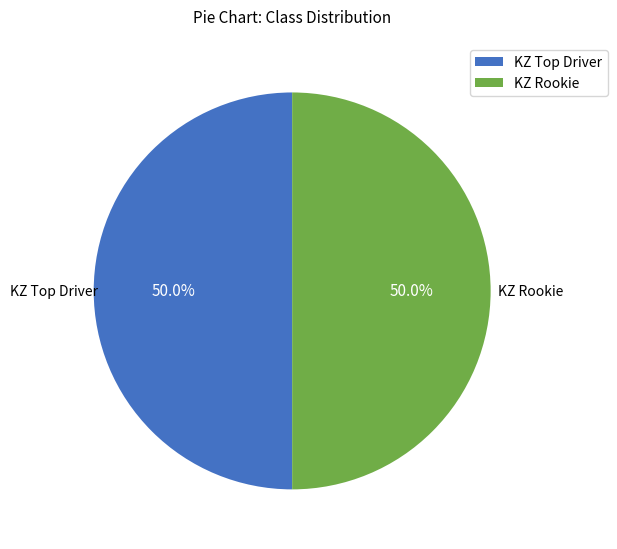

What portion of the pie excludes KZ Rookie?

50.0%